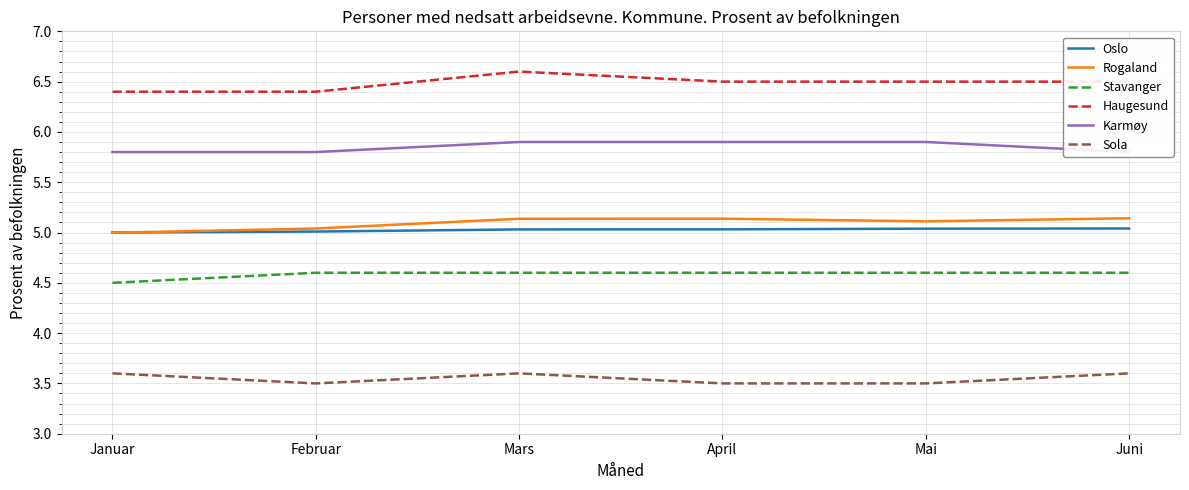

At how many categories does at least one series exceed 6?

6